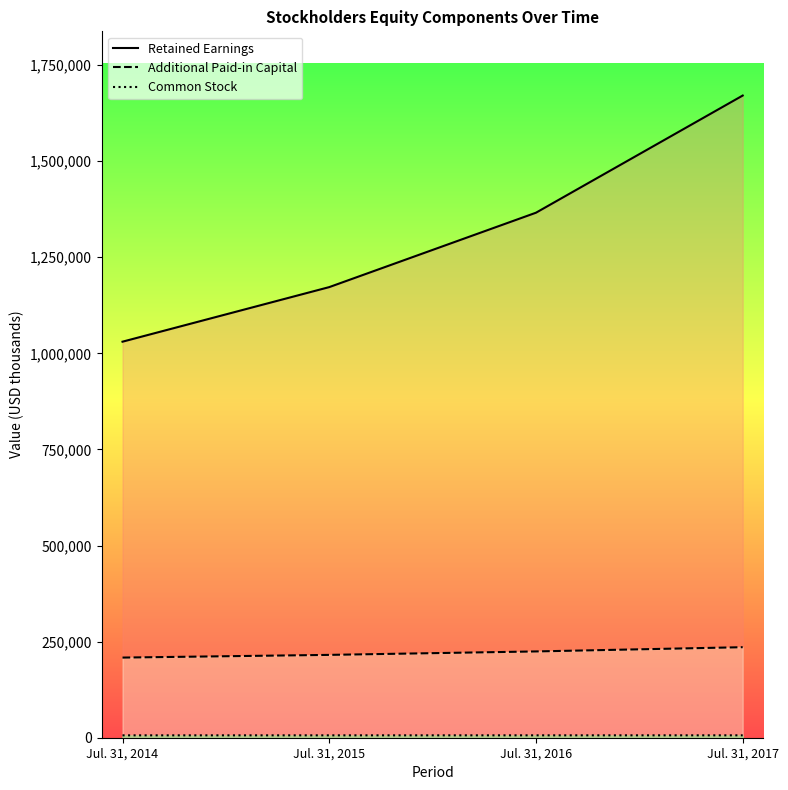

At how many categories does at least one series exceed 1508618?

1